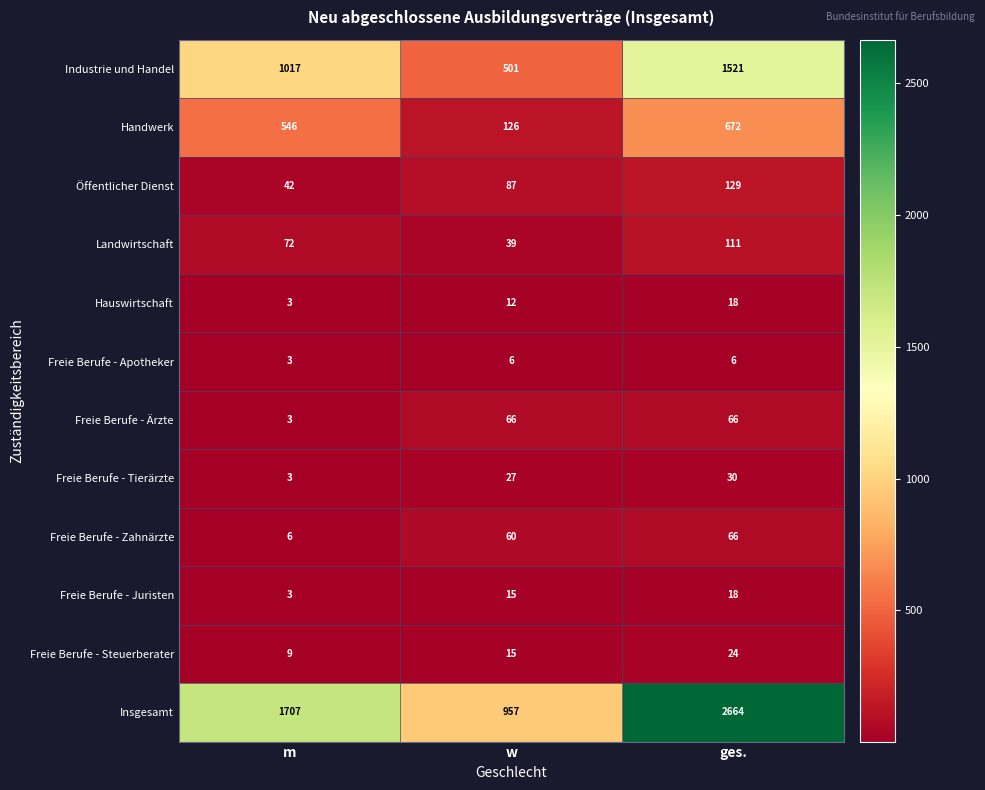

Which series changed the most between m and ges.?

Insgesamt